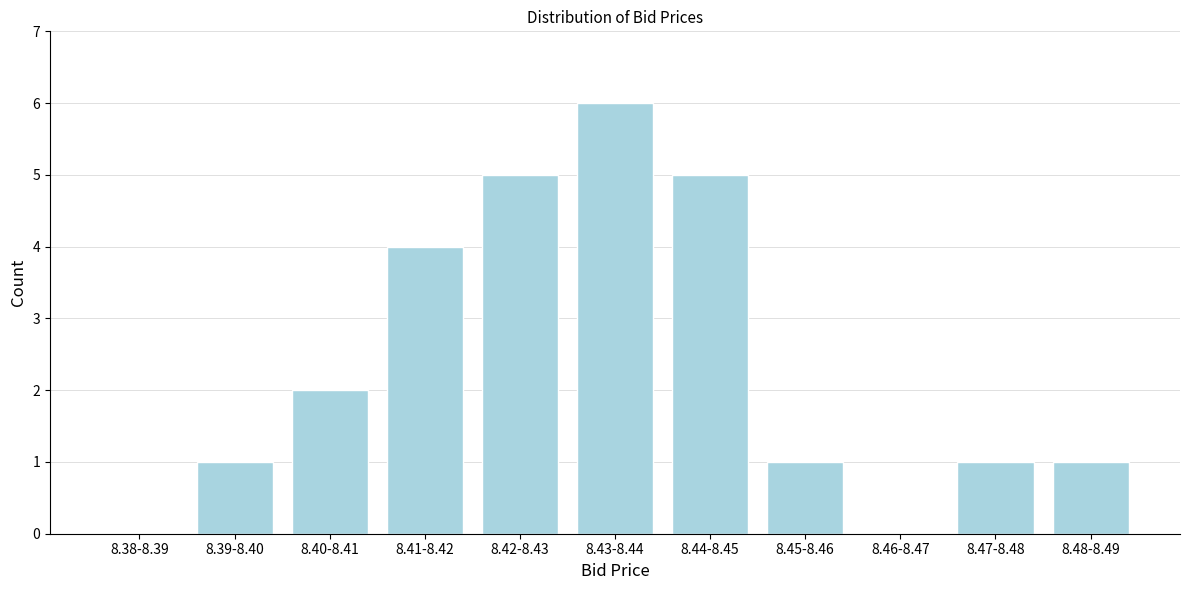

Reading left to right, list all the values displayed in this chart.

8.38-8.39=0	8.39-8.40=1	8.40-8.41=2	8.41-8.42=4	8.42-8.43=5	8.43-8.44=6	8.44-8.45=5	8.45-8.46=1	8.46-8.47=0	8.47-8.48=1	8.48-8.49=1